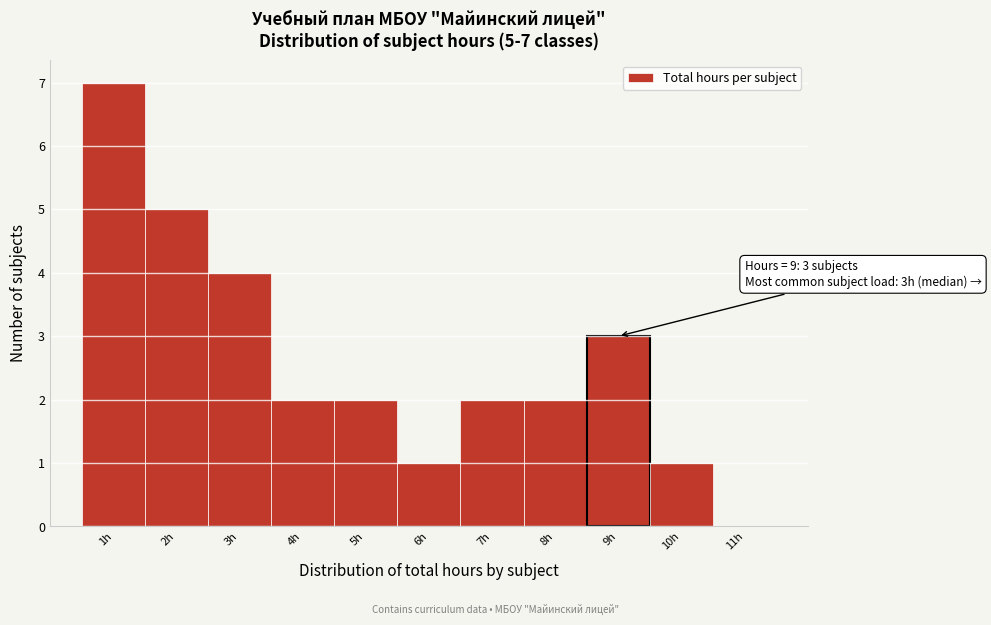

Which range on the x-axis has the tallest bar?

0.5 to 1.5